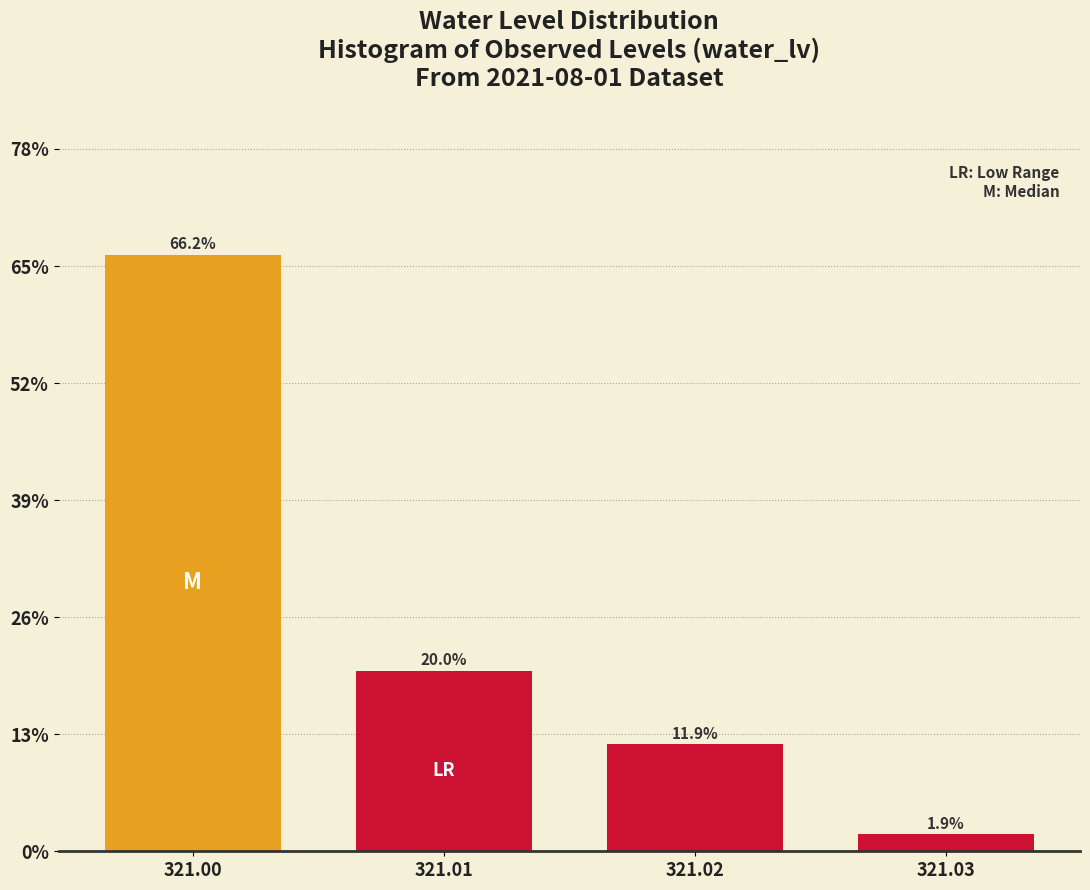

What is the value of the 3rd bar from the left?

11.9